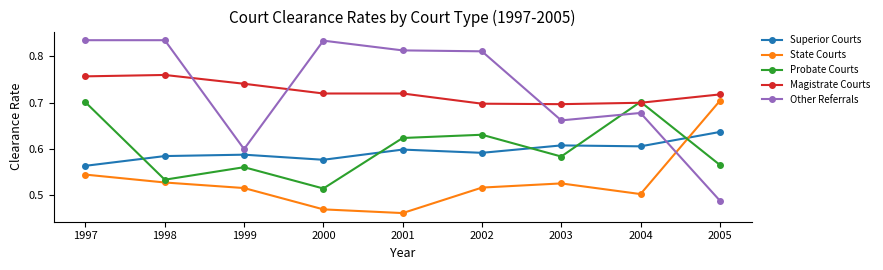

At 1997, list the series in order from smallest to largest.

State Courts, Superior Courts, Probate Courts, Magistrate Courts, Other Referrals